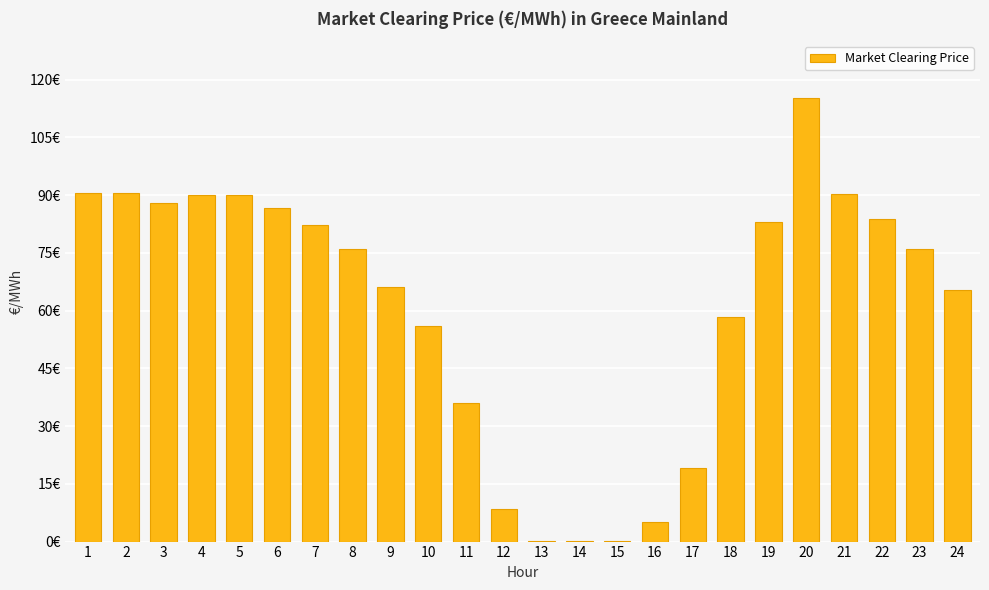

How many categories are shown in the chart?

24